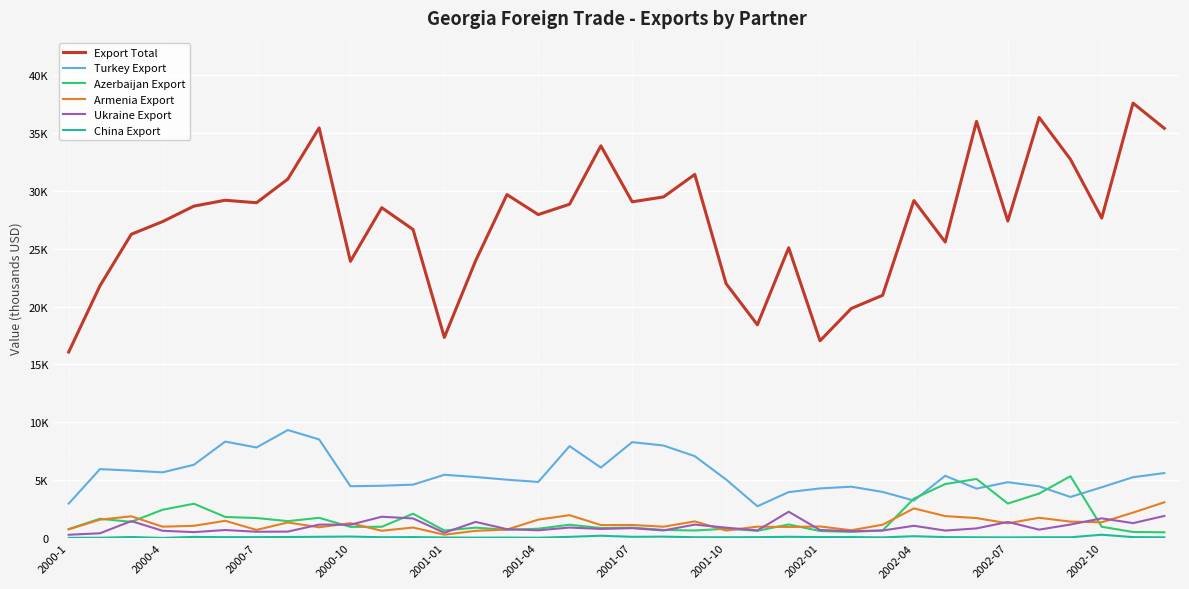

What is the average value of the Export Total series?

27411.8